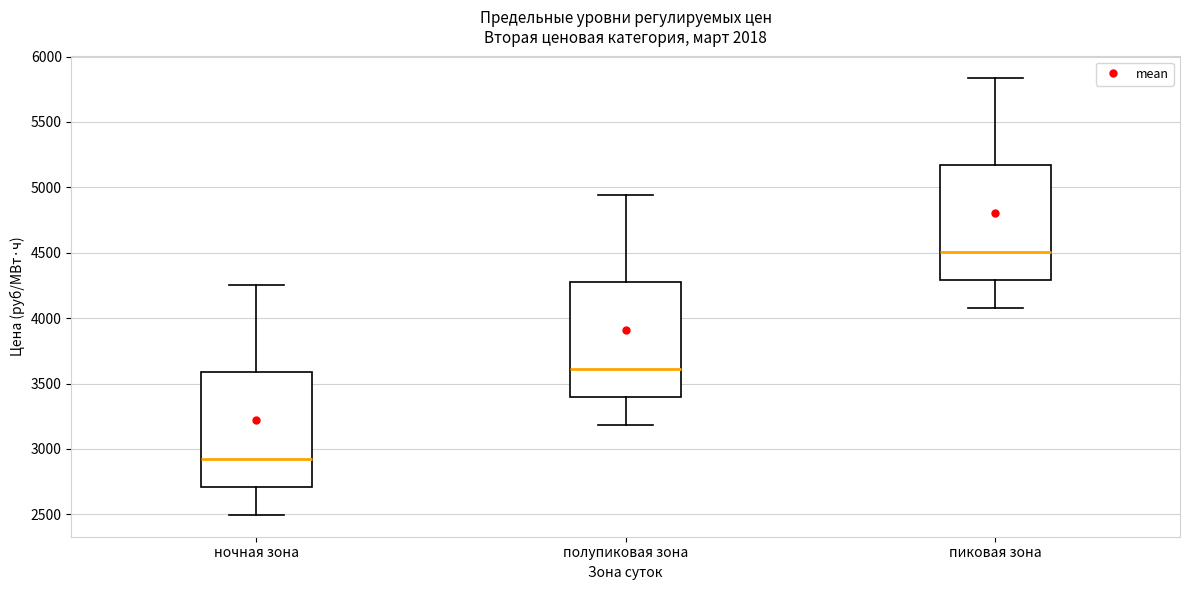

Which box has the lowest median line?

ночная зона